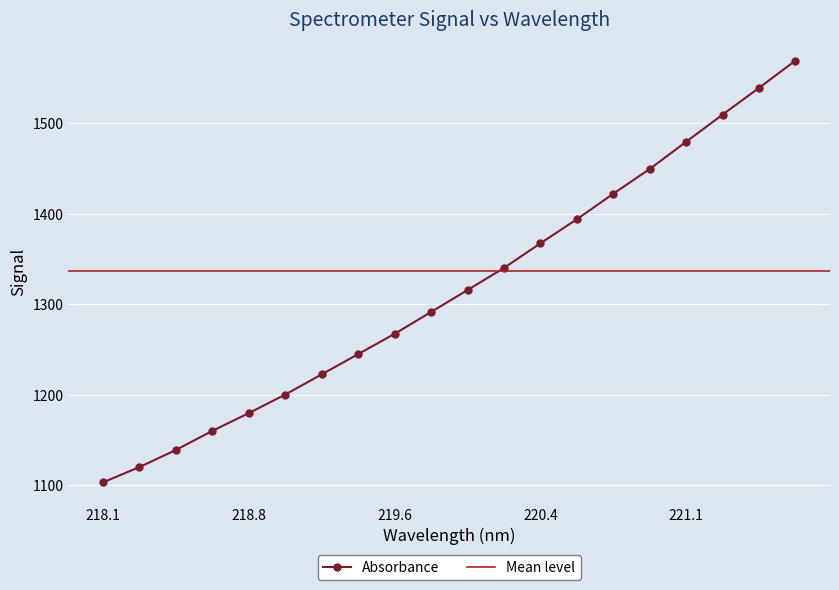

Between 221.3083 and 221.4993, which is larger?

221.4993